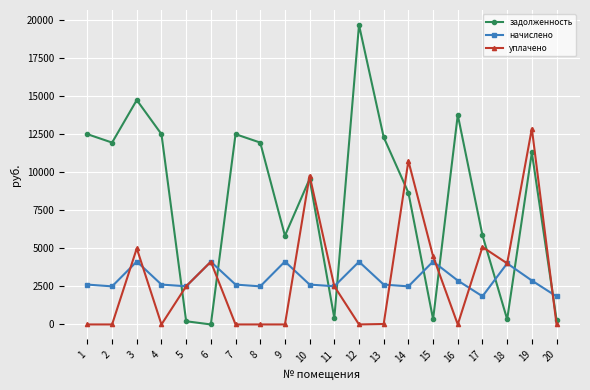

What is the spread (max minus min) of values at 3?

10613.4